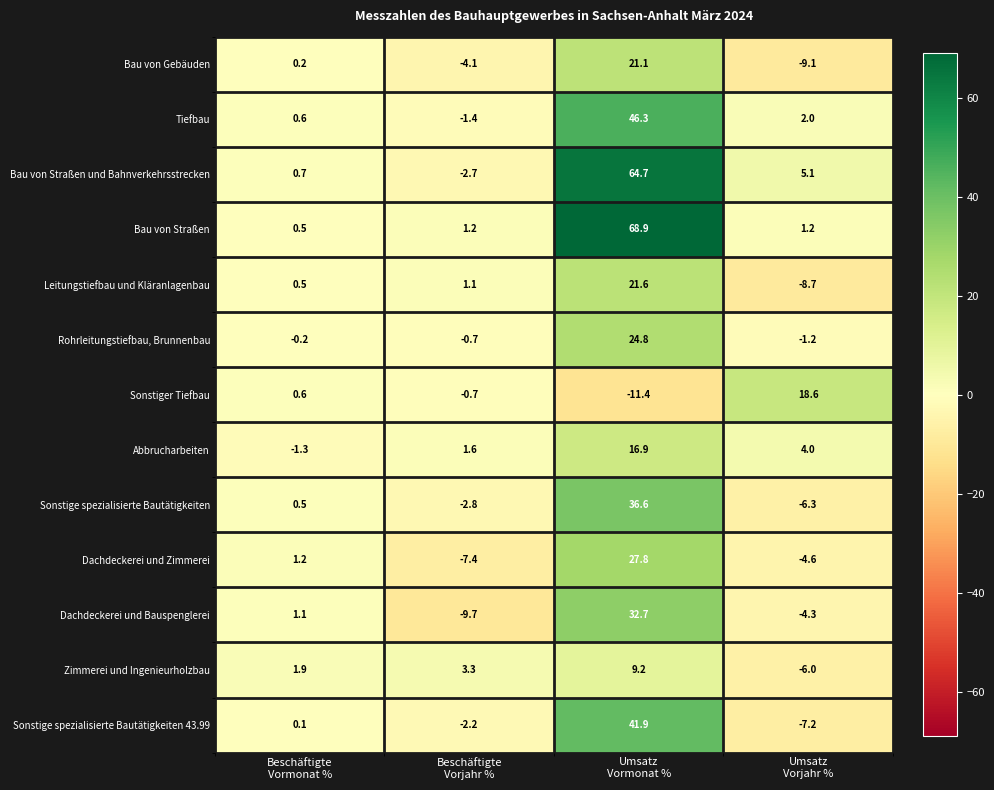

What is the total value across all series at Beschäftigte
Vorjahr %?

-24.5